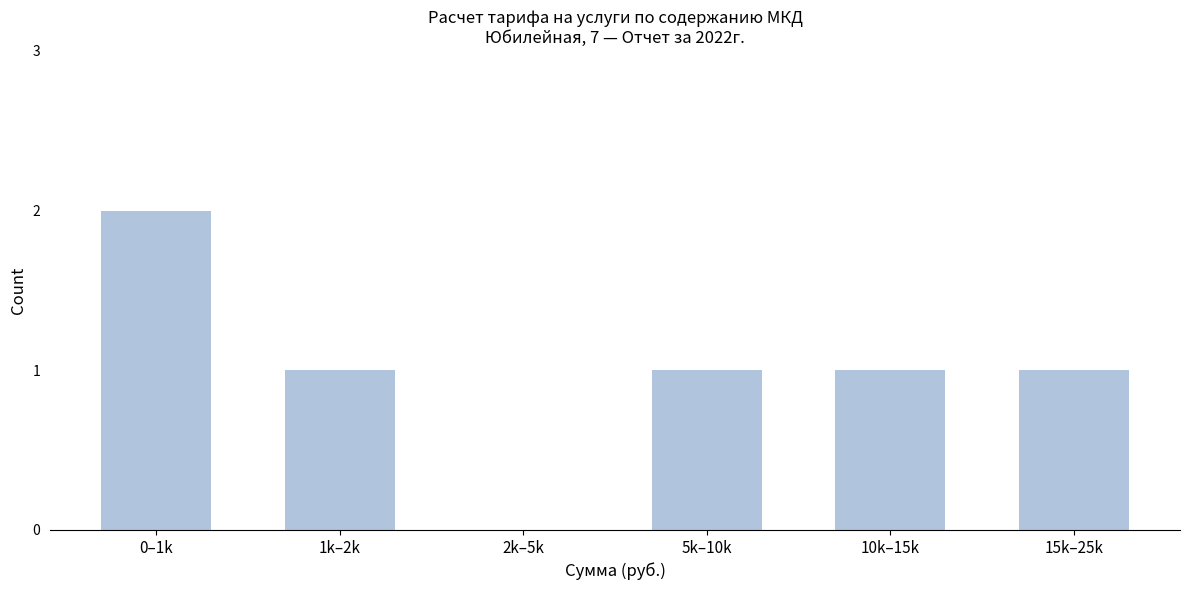

Is it true that the value at 10k–15k is 2?

False